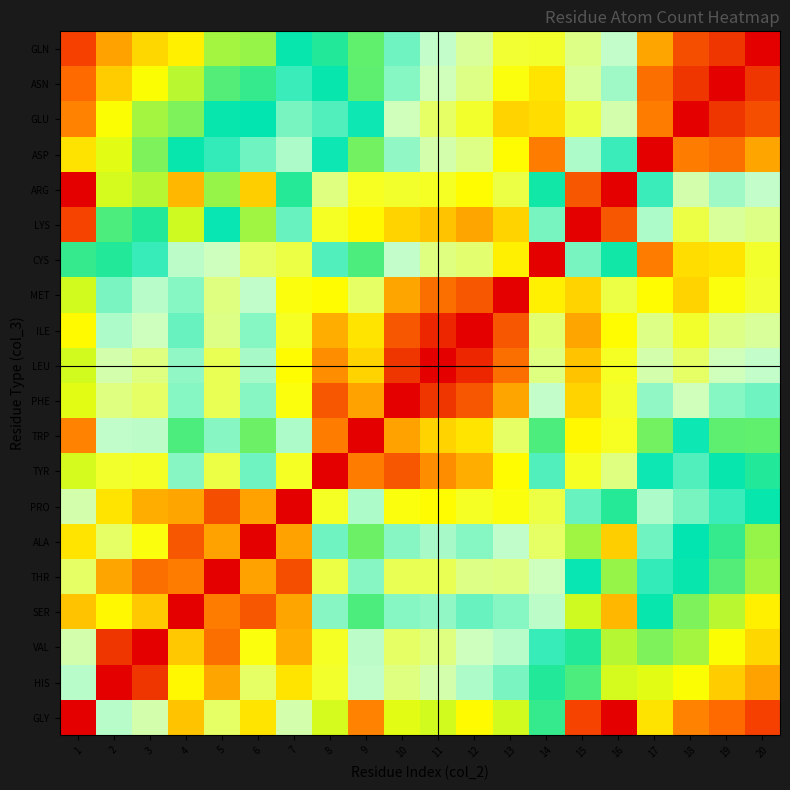

How many distinct data groups are displayed?

20